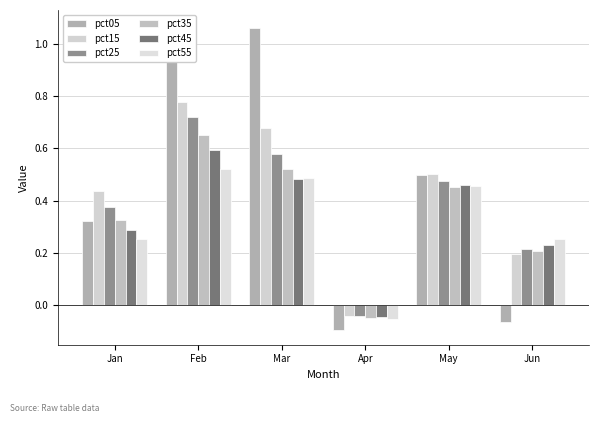

Which label corresponds to the smallest value in the chart?

Apr